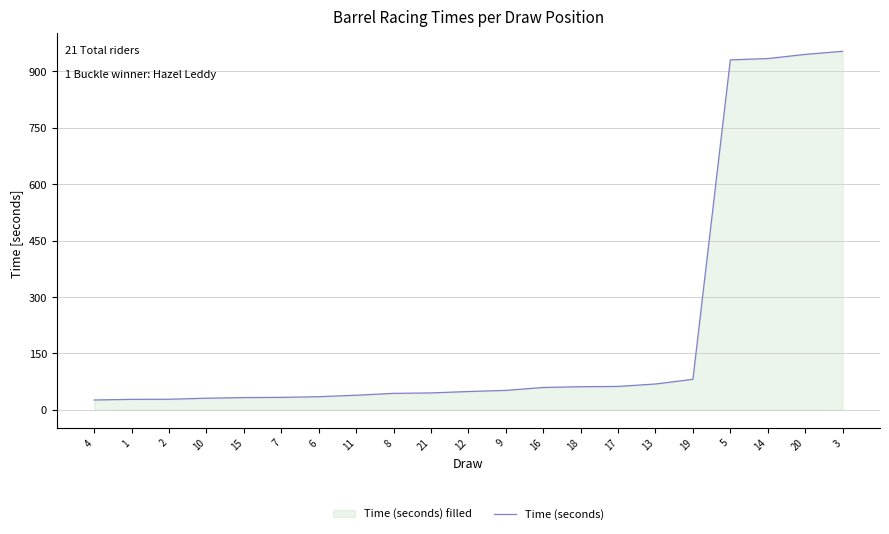

What is the smallest value displayed?

25.7